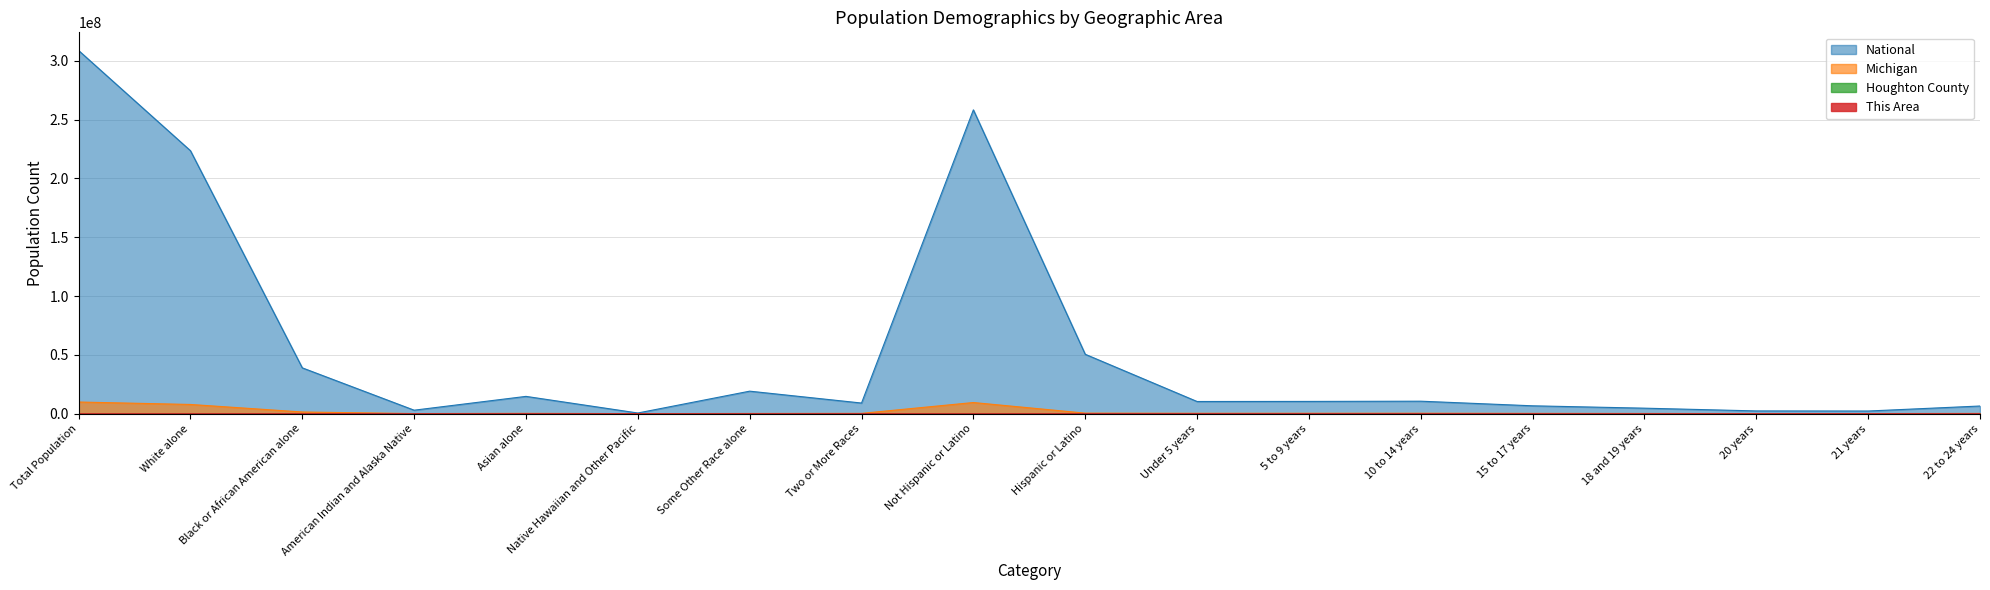

At which label does National reach its minimum?

Native Hawaiian and Other Pacific